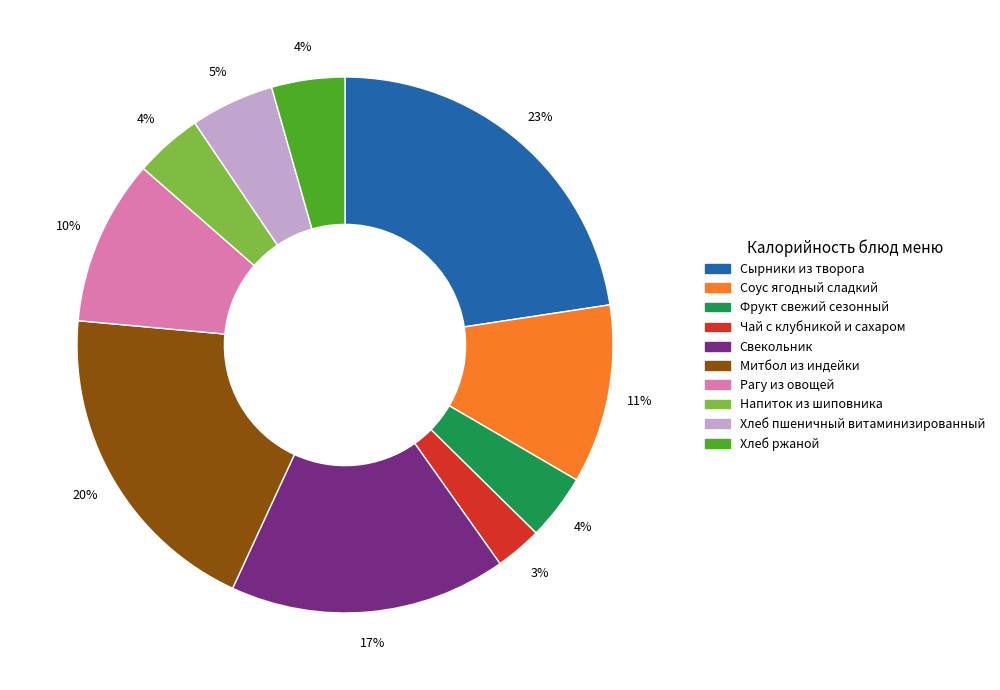

Count the number of slices in the pie.

10